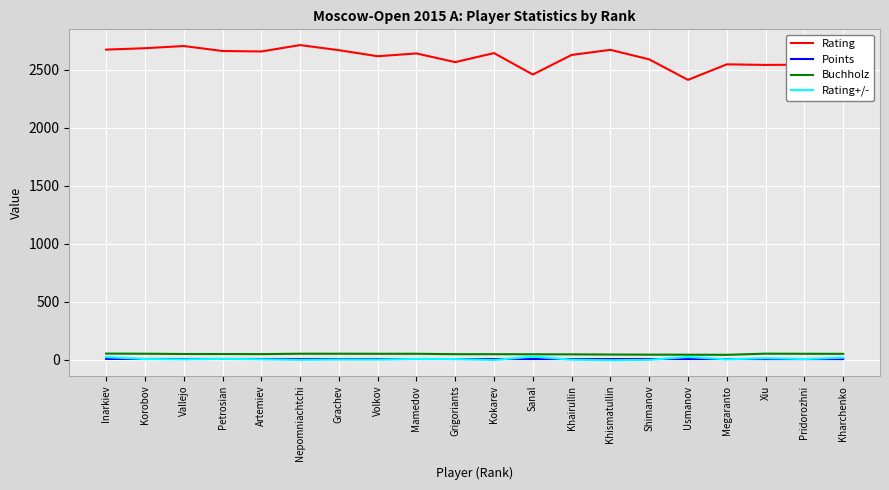

True or false: Buchholz and Rating cross at least once.

False